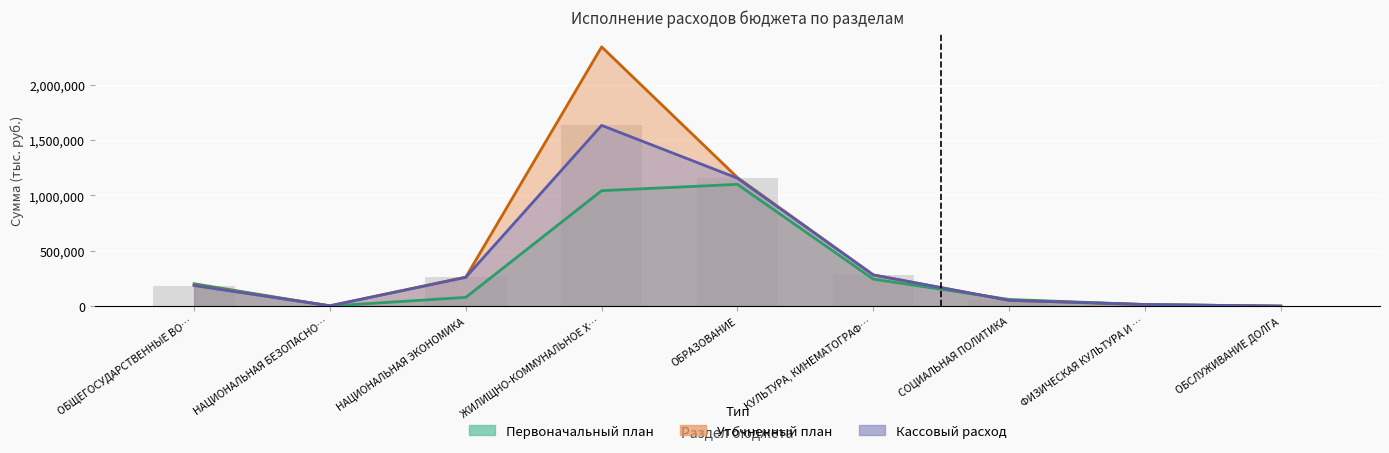

Does the chart contain stacked bars?

No